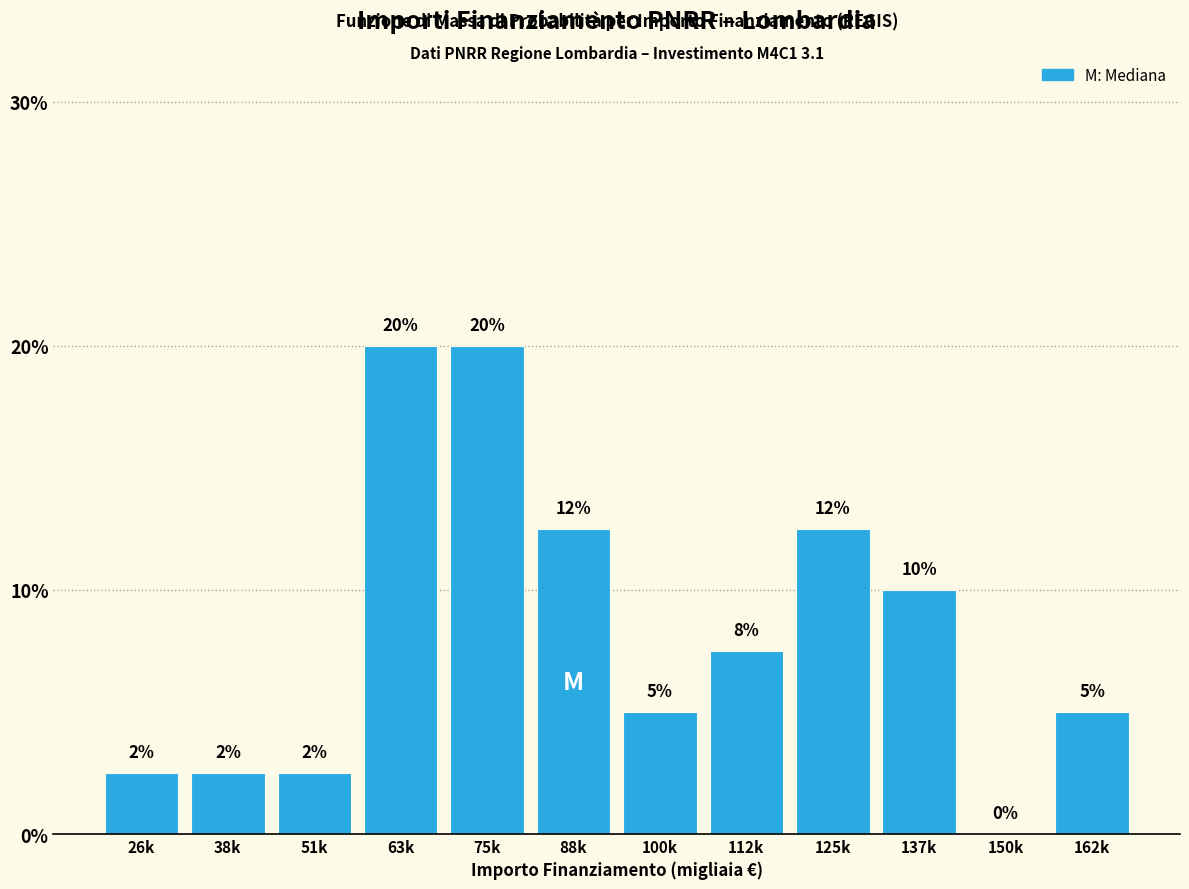

Are the bars horizontal?

No